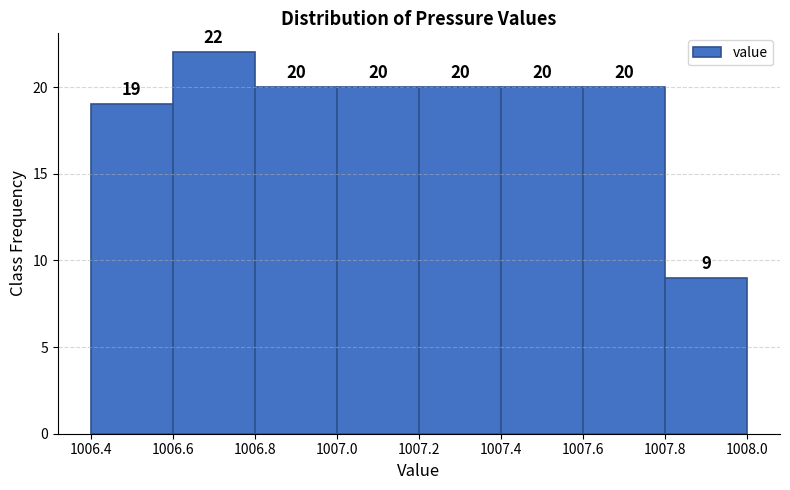

What is the height of the bar covering 1007.2 to 1007.4 on the x-axis?

20